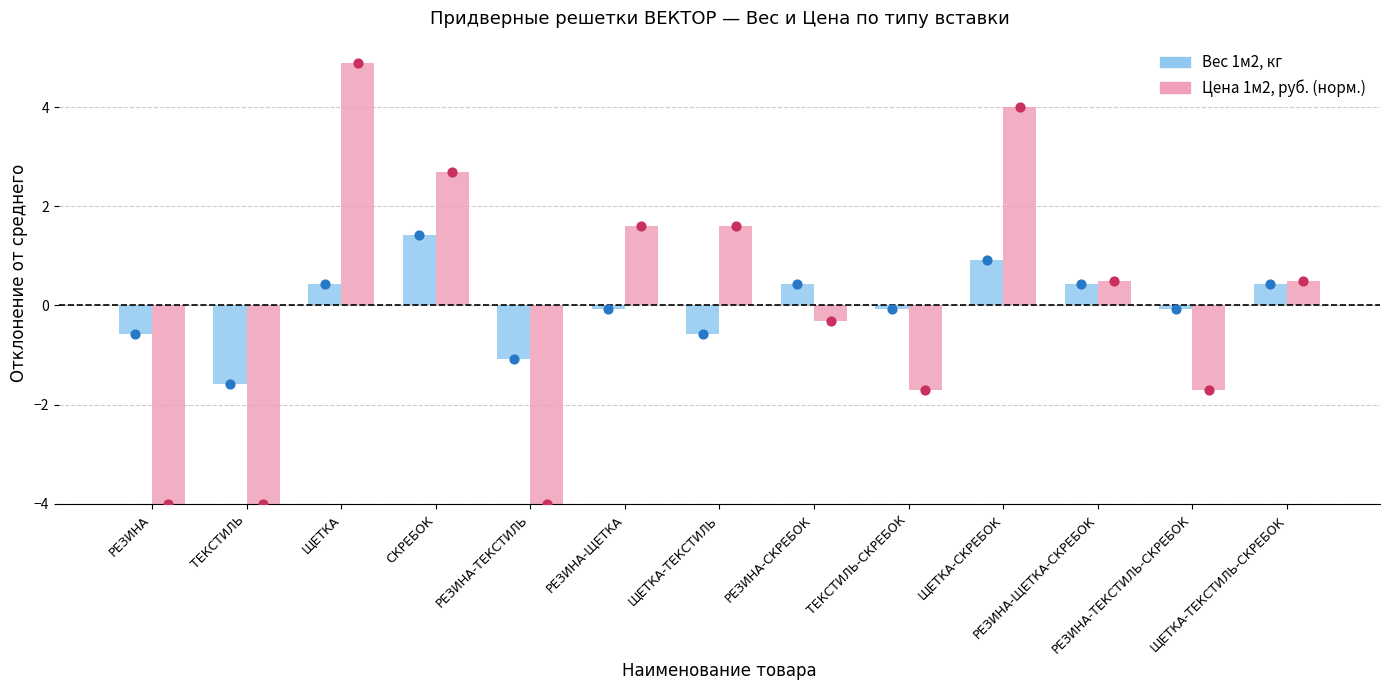

At which category is the sum across all series the highest?

ЩЕТКА